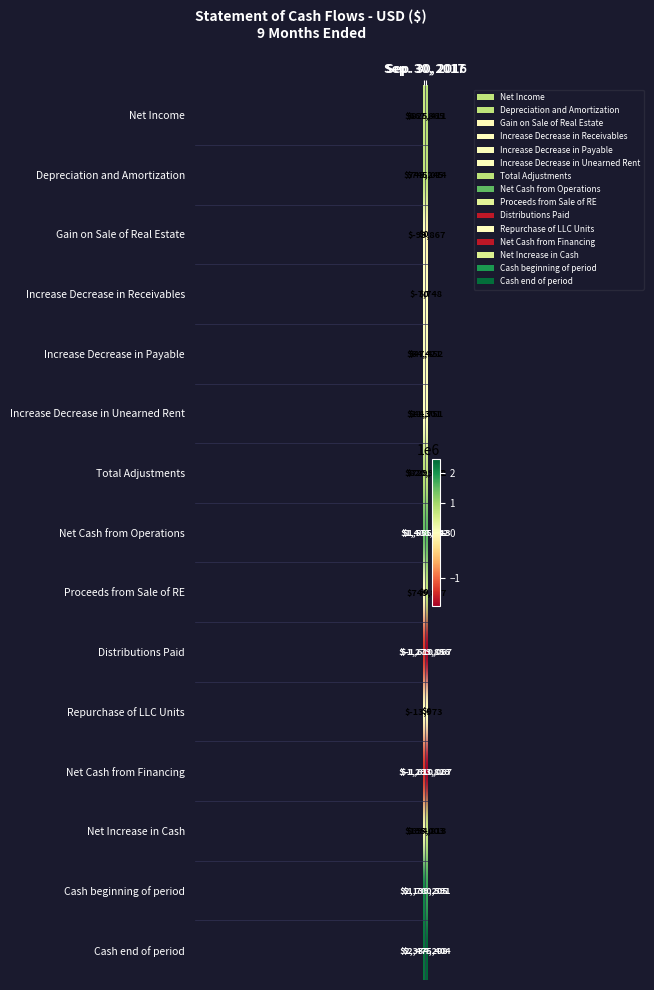

What is the difference between the maximum and minimum values in the Increase Decrease in Payable series?

16969